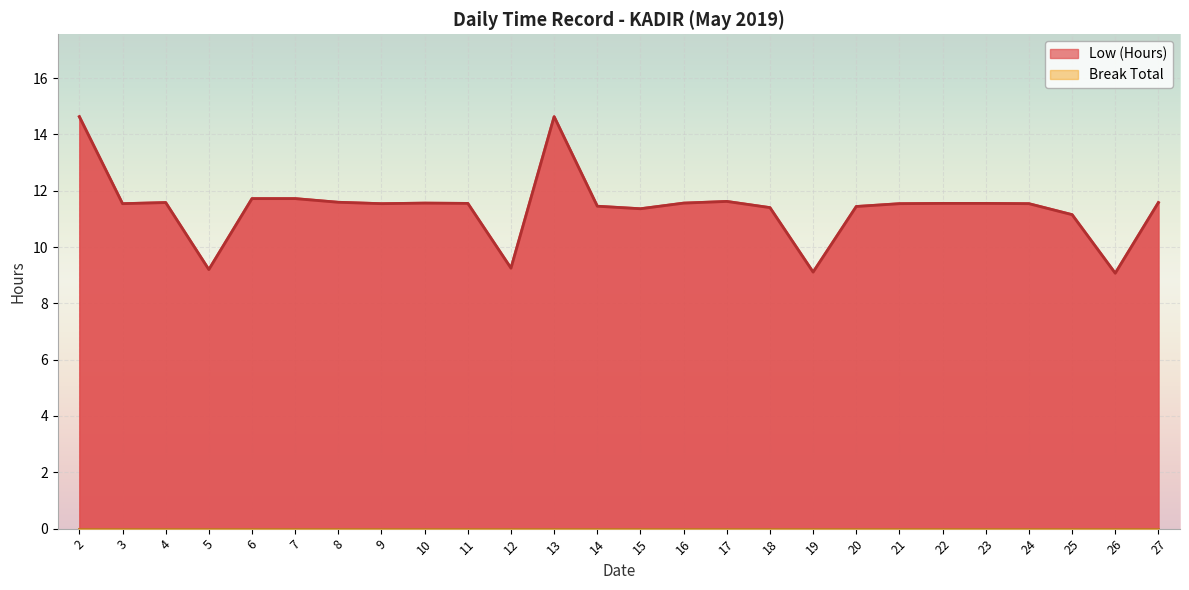

Rank the categories by value from highest to lowest.

2, 13, 6, 7, 17, 8, 4, 27, 10, 16, 11, 22, 23, 3, 9, 21, 24, 14, 20, 18, 15, 25, 12, 5, 19, 26